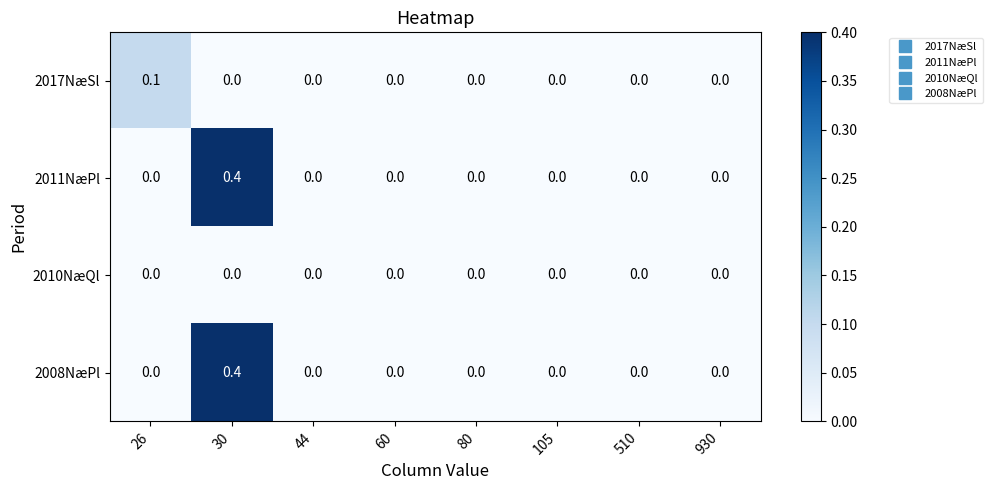

The value of 2011NæPl at 80 is 0.0. True or false?

True